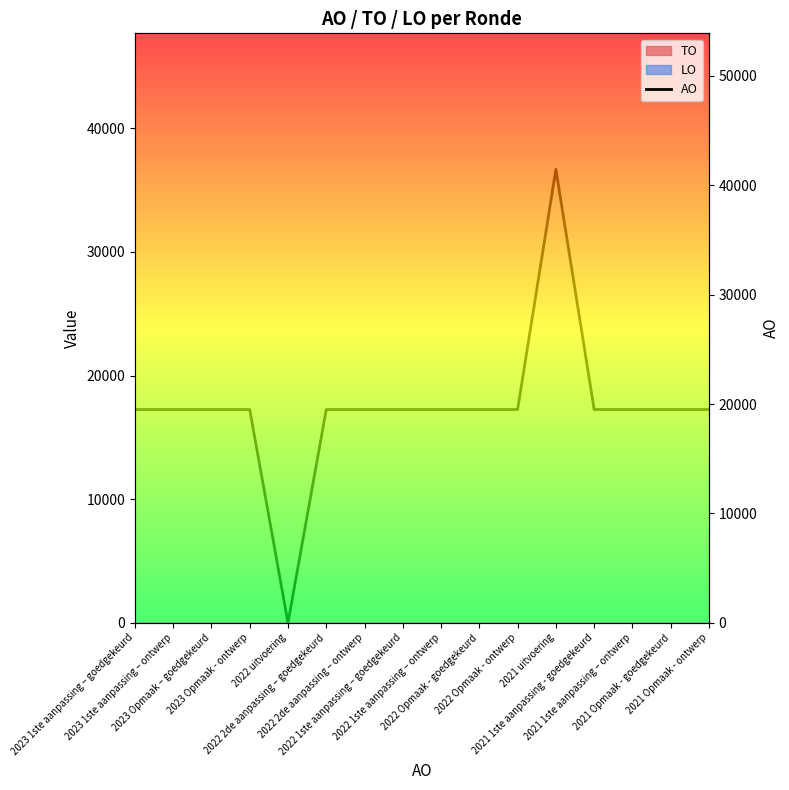

Where does the data first go above 19500?

2021 uitvoering